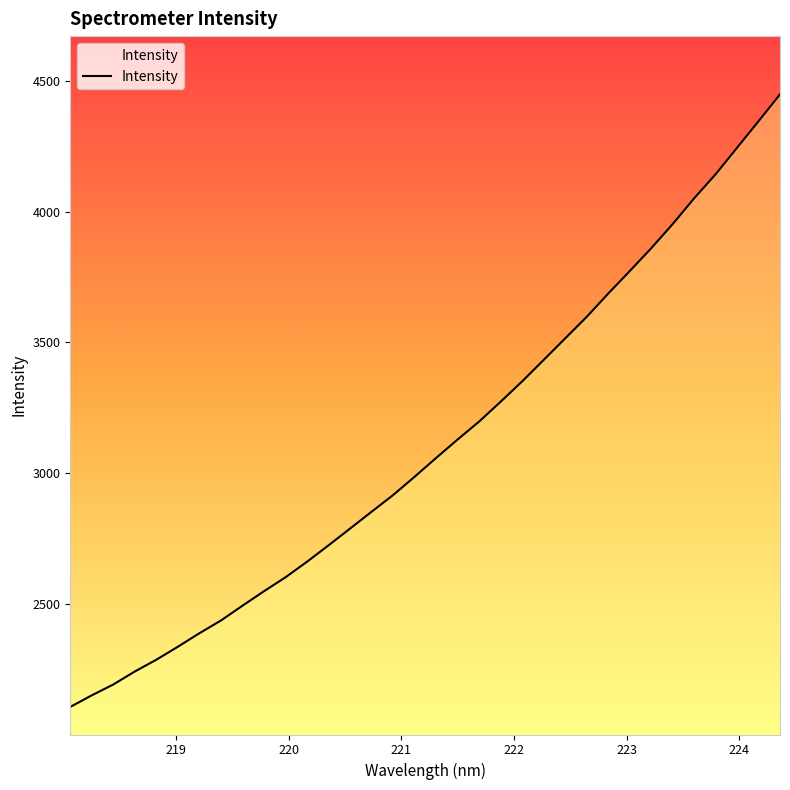

Does the chart display data point markers on the line(s)?

No